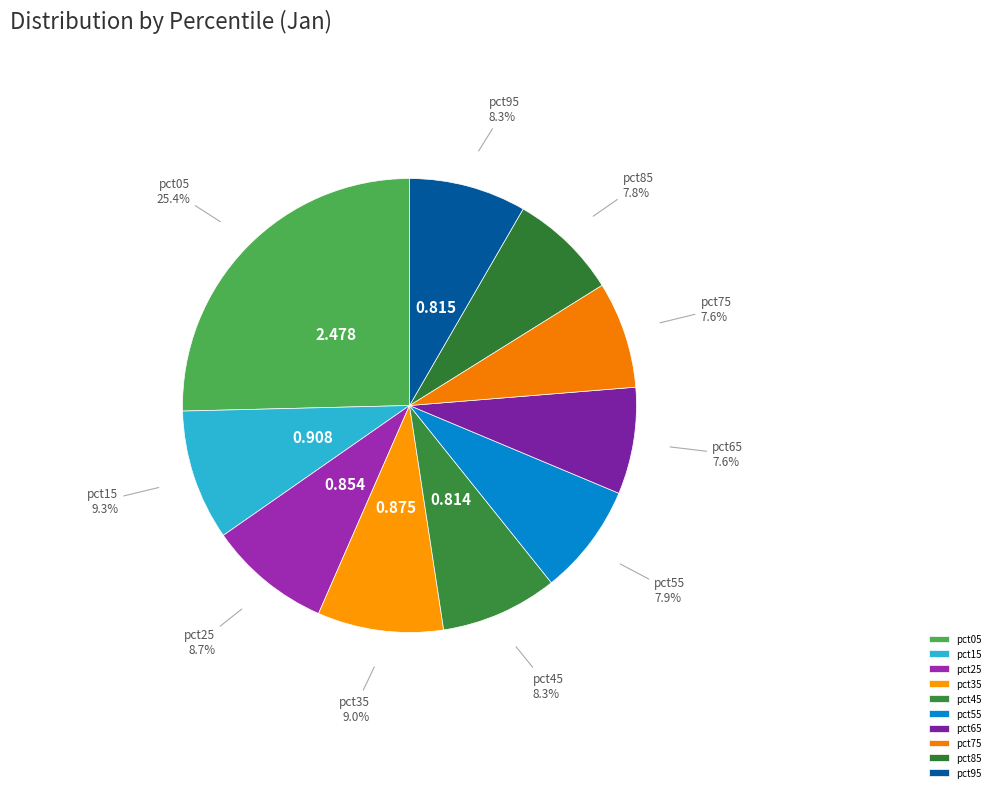

Is the sum of pct55 and pct05 greater than half?

No